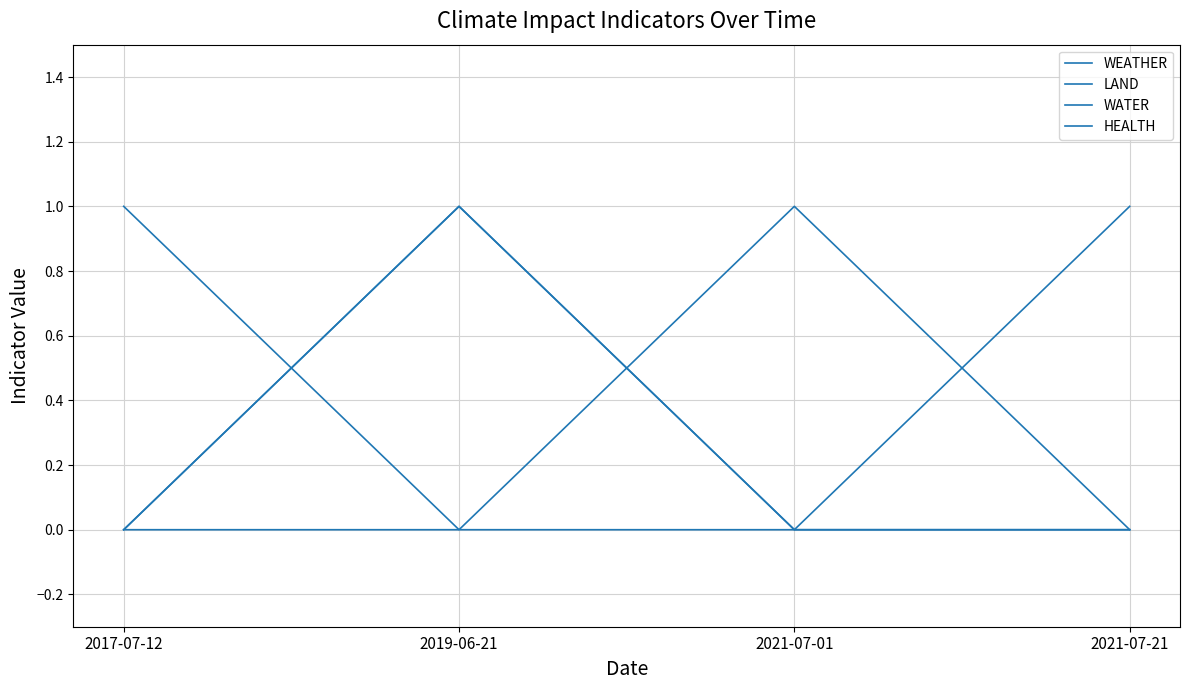

How many WATER values are between 0 and 1?

4